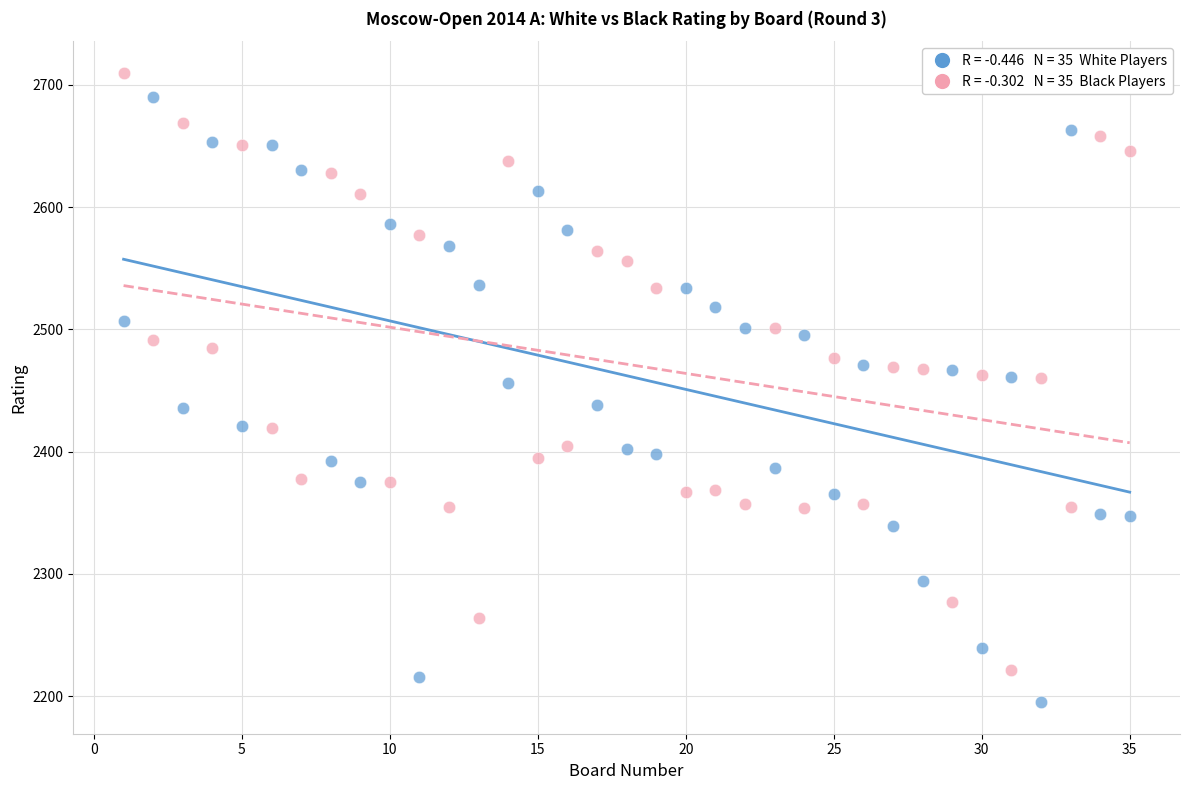

Across all data points, what is the range of Y values (max minus min)?

515